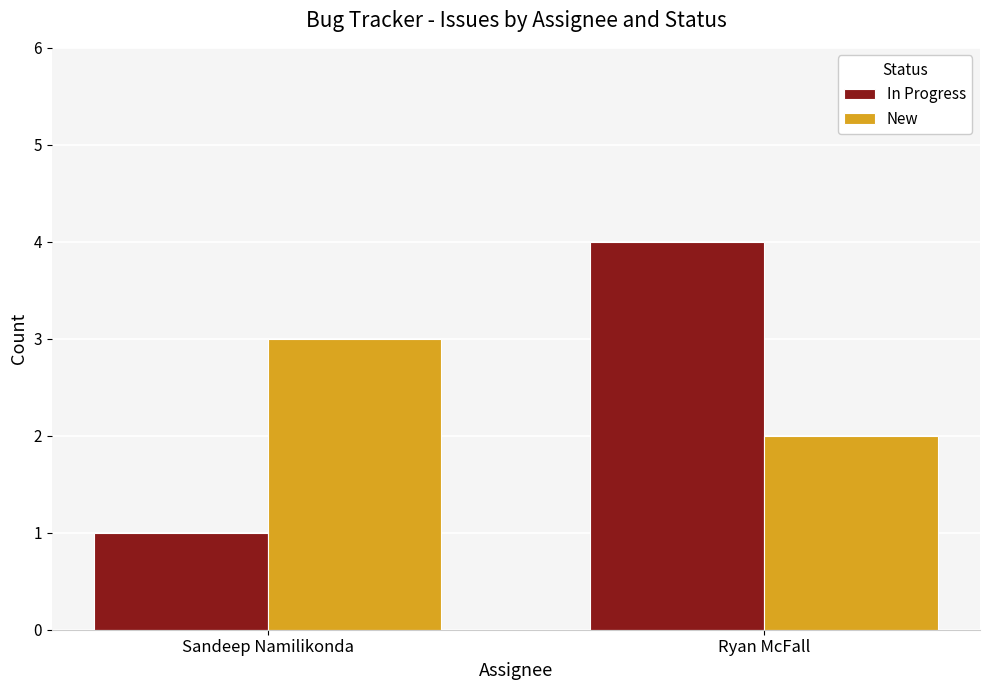

How many bars are there in each group?

2